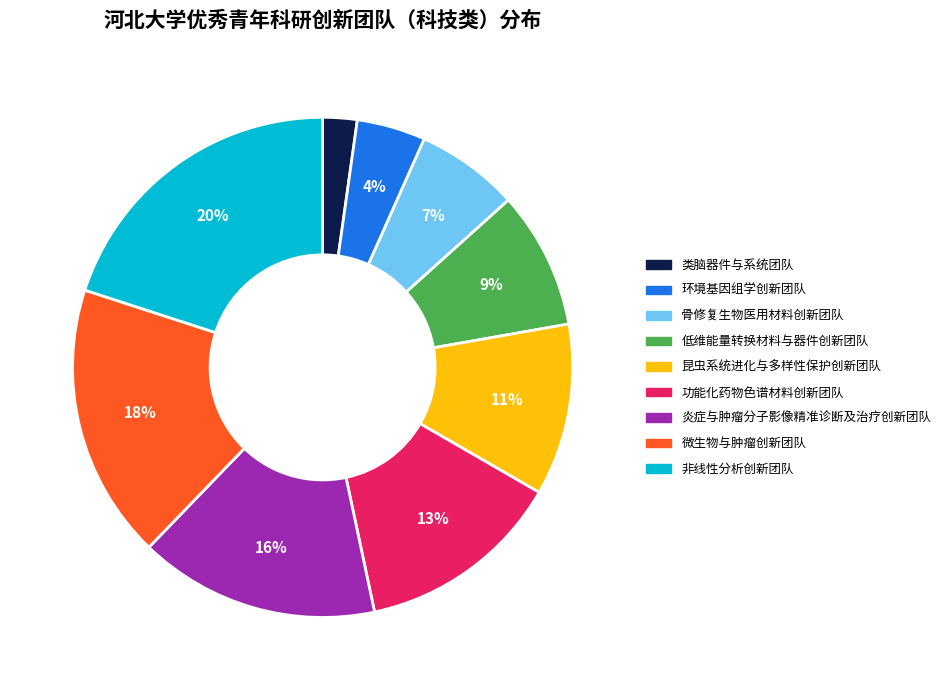

Between 低维能量转换材料与器件创新团队 and 昆虫系统进化与多样性保护创新团队, which is larger?

昆虫系统进化与多样性保护创新团队